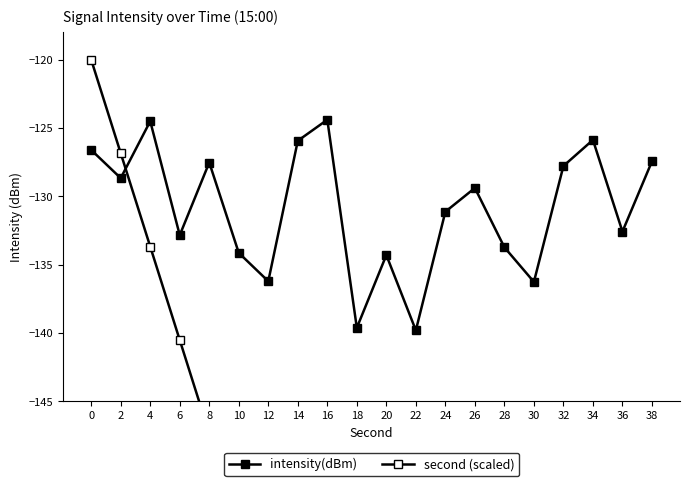

What is the sum of all second (scaled) values?

-3700.0